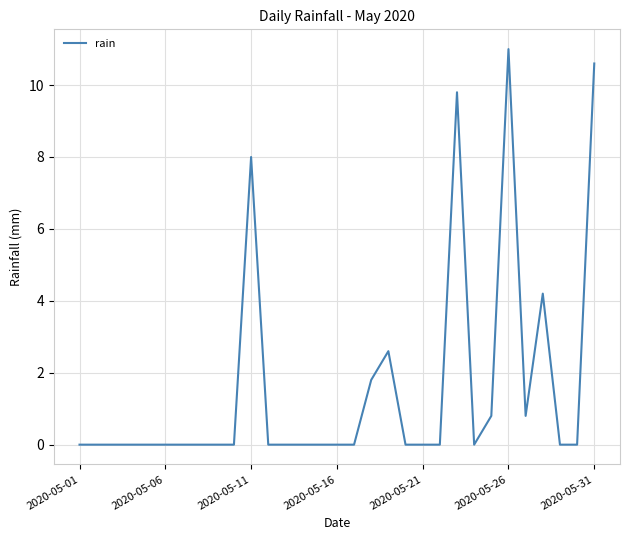

What is the difference between the maximum and minimum values?

11.0